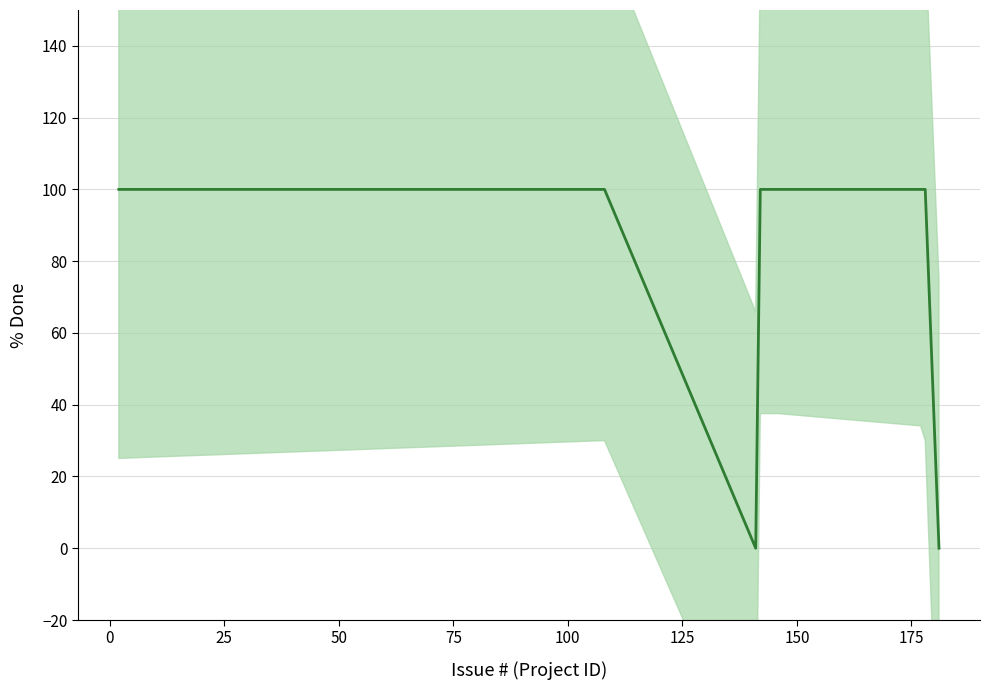

What position from the left is 178?

6